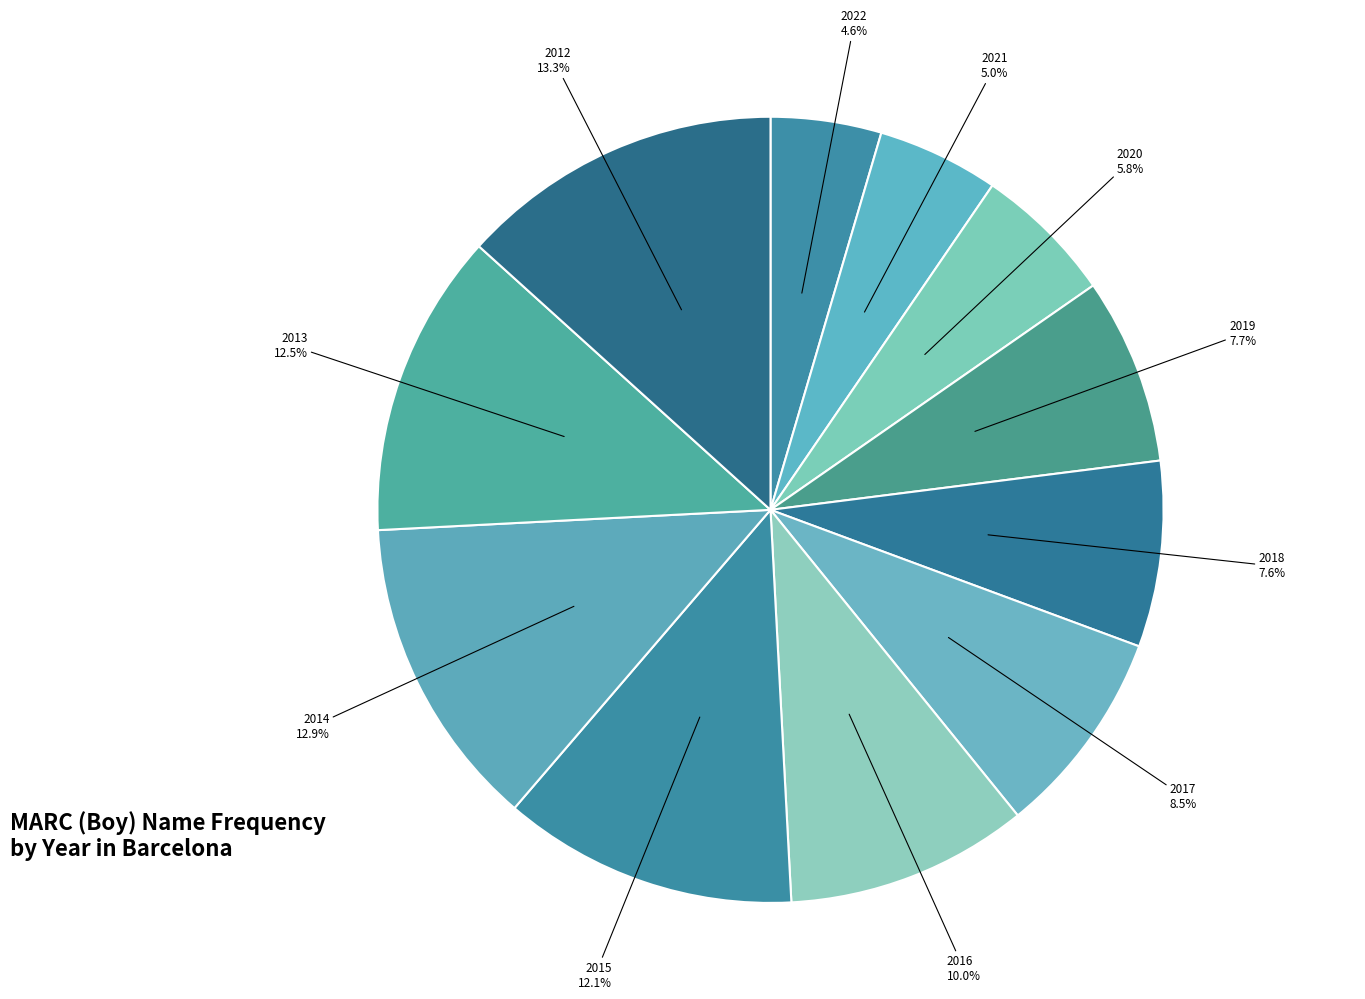

To the nearest percent, what is the average slice percentage?

9%